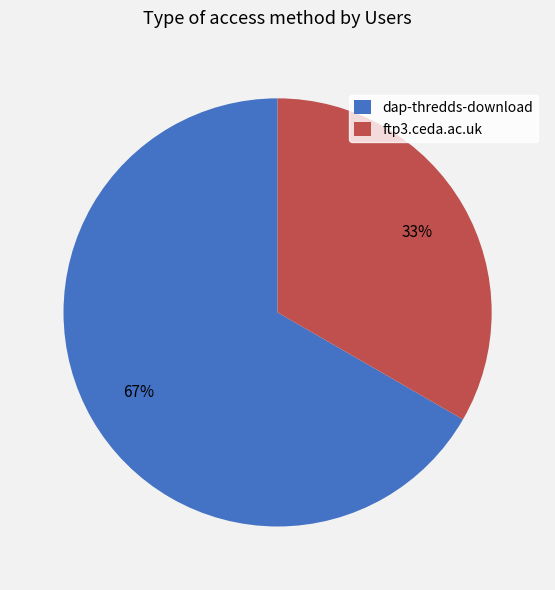

To the nearest percent, what is the combined percentage of dap-thredds-download and ftp3.ceda.ac.uk?

100%